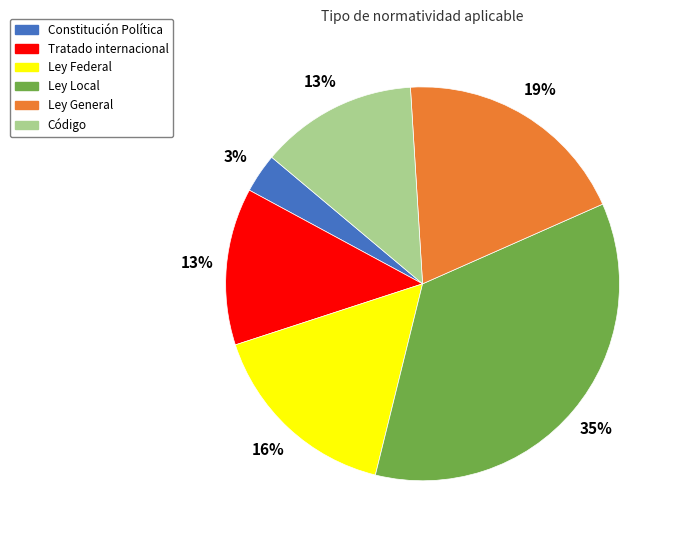

Is the sum of Ley General and Tratado internacional greater than half?

No